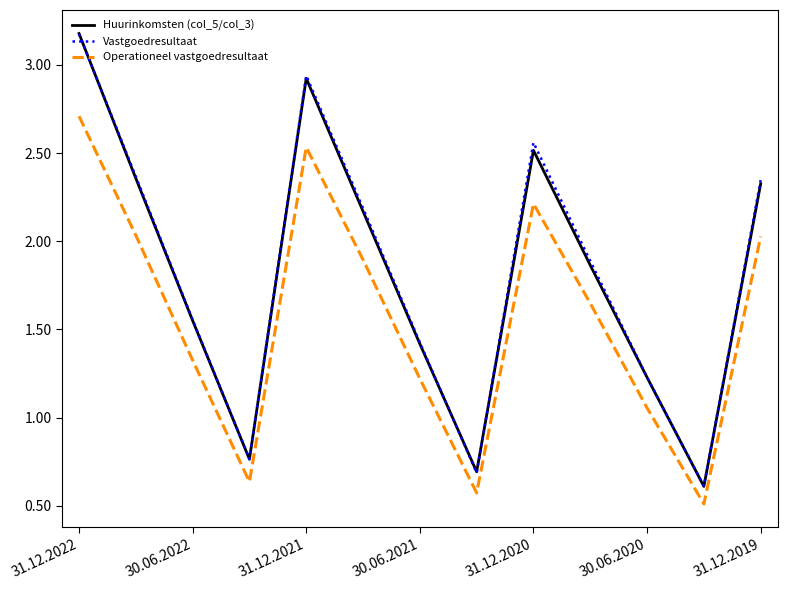

True or false: Vastgoedresultaat and Operationeel vastgoedresultaat cross at least once.

False